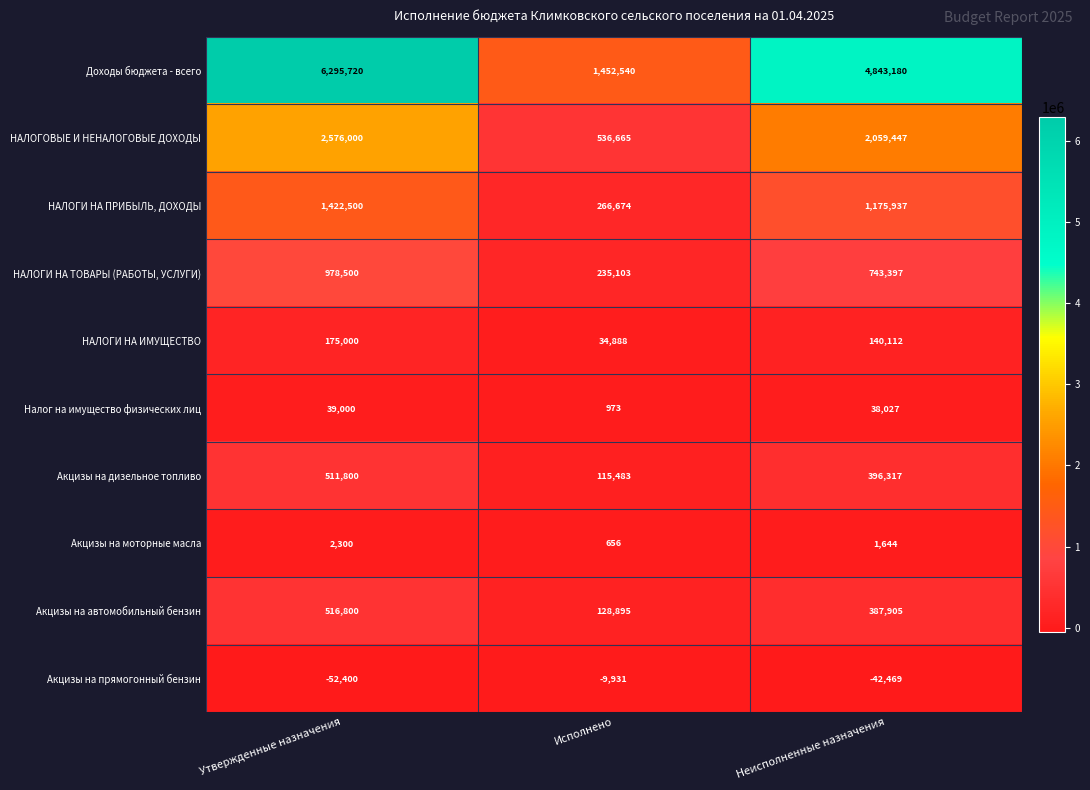

Reading left to right, list all the values displayed in this chart.

Доходы бюджета - всего: Утвержденные назначения=6295720	Исполнено=1452540	Неисполненные назначения=4843180
НАЛОГОВЫЕ И НЕНАЛОГОВЫЕ ДОХОДЫ: Утвержденные назначения=2576000	Исполнено=536665	Неисполненные назначения=2059447
НАЛОГИ НА ПРИБЫЛЬ, ДОХОДЫ: Утвержденные назначения=1422500	Исполнено=266674	Неисполненные назначения=1175937
НАЛОГИ НА ТОВАРЫ (РАБОТЫ, УСЛУГИ): Утвержденные назначения=978500	Исполнено=235103	Неисполненные назначения=743397
НАЛОГИ НА ИМУЩЕСТВО: Утвержденные назначения=175000	Исполнено=34888	Неисполненные назначения=140112
Налог на имущество физических лиц: Утвержденные назначения=39000	Исполнено=973	Неисполненные назначения=38027
Акцизы на дизельное топливо: Утвержденные назначения=511800	Исполнено=115483	Неисполненные назначения=396317
Акцизы на моторные масла: Утвержденные назначения=2300	Исполнено=656	Неисполненные назначения=1644
Акцизы на автомобильный бензин: Утвержденные назначения=516800	Исполнено=128895	Неисполненные назначения=387905
Акцизы на прямогонный бензин: Утвержденные назначения=-52400	Исполнено=-9931	Неисполненные назначения=-42469